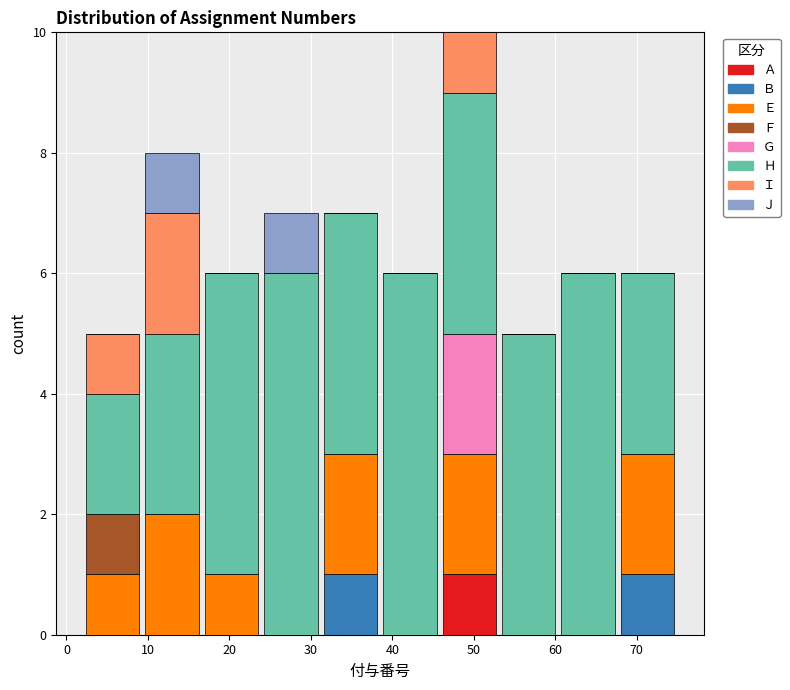

Reading left to right, list every stacked bar in this chart as the range it spans on the x-axis followed by its total height. Neither the bar edges nor the heights are printed on the chart, so give them approximately, as read against the axes.

2.0 to 9.3: 5
9.3 to 16.6: 8
16.6 to 23.9: 6
23.9 to 31.2: 7
31.2 to 38.5: 7
38.5 to 45.8: 6
45.8 to 53.1: 10
53.1 to 60.4: 5
60.4 to 67.7: 6
67.7 to 75.0: 6